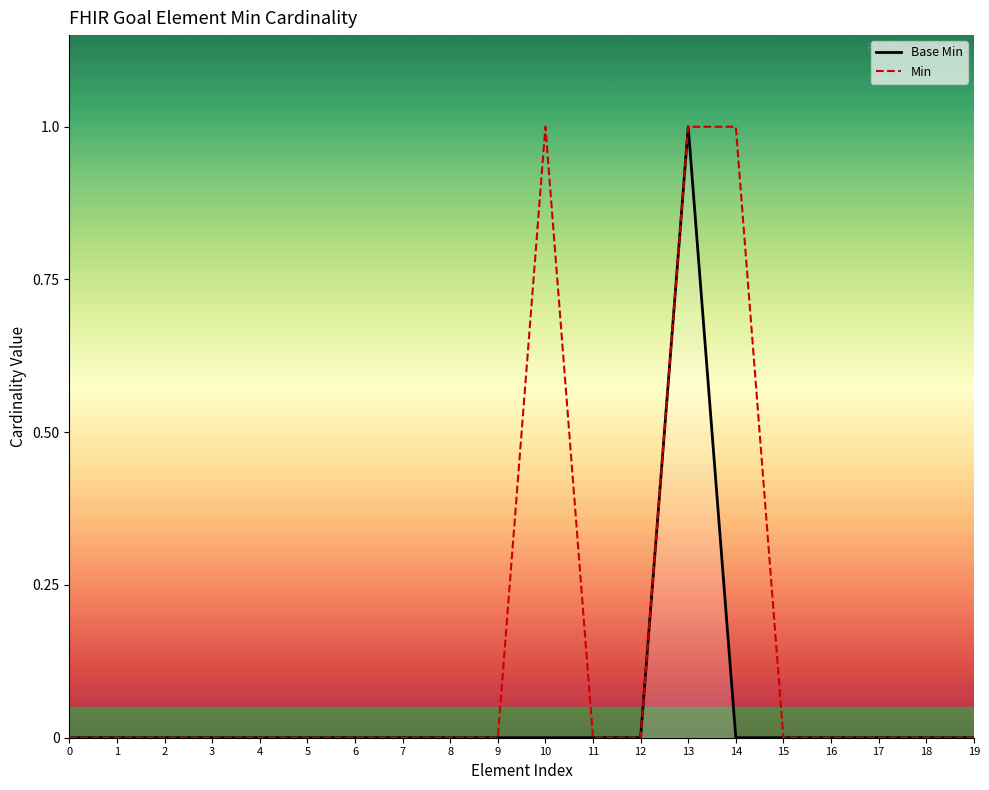

At 19, list the series in order from largest to smallest.

Base Min, Min